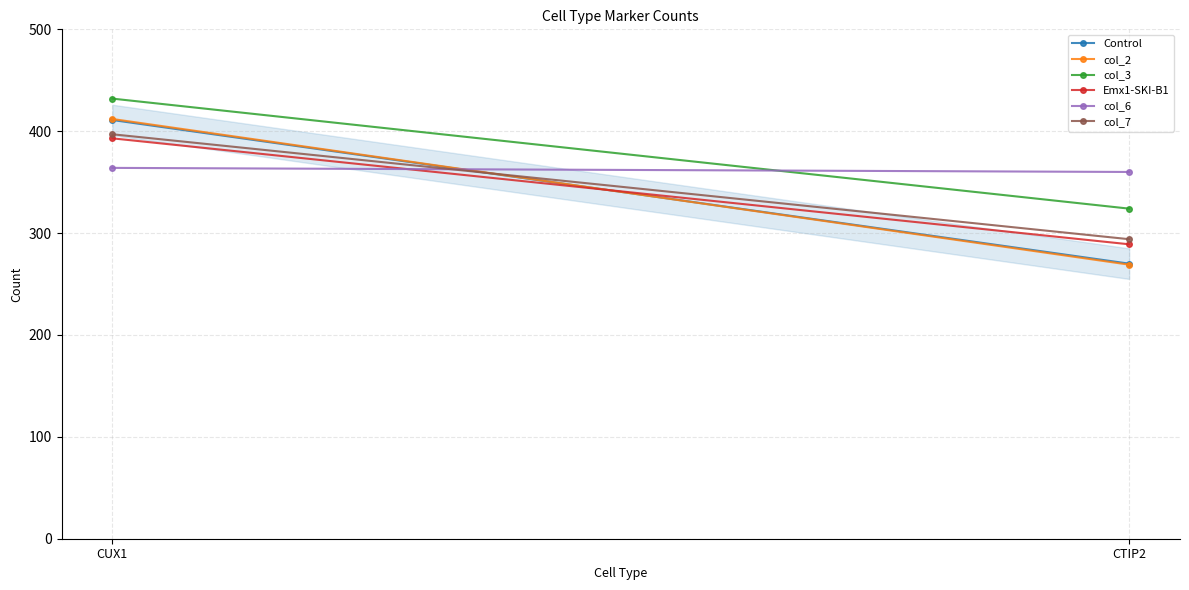

Reading right to left, transcribe all the data shown in this chart.

Control: CTIP2=270	CUX1=411
col_2: CTIP2=269	CUX1=412
col_3: CTIP2=324	CUX1=432
Emx1-SKI-B1: CTIP2=289	CUX1=393
col_6: CTIP2=360	CUX1=364
col_7: CTIP2=294	CUX1=397